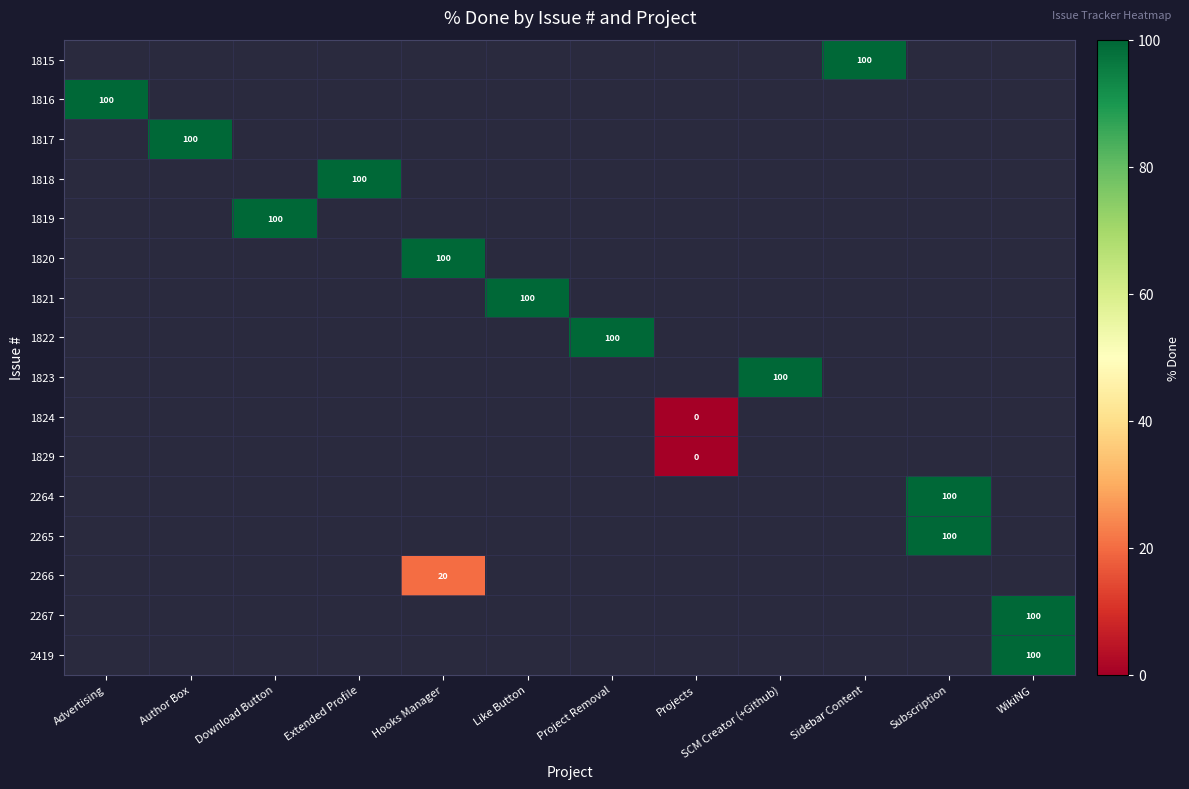

List the series in order of their overall mean, highest first.

1815, 1816, 1817, 1818, 1819, 1820, 1821, 1822, 1823, 1824, 1829, 2264, 2265, 2266, 2267, 2419